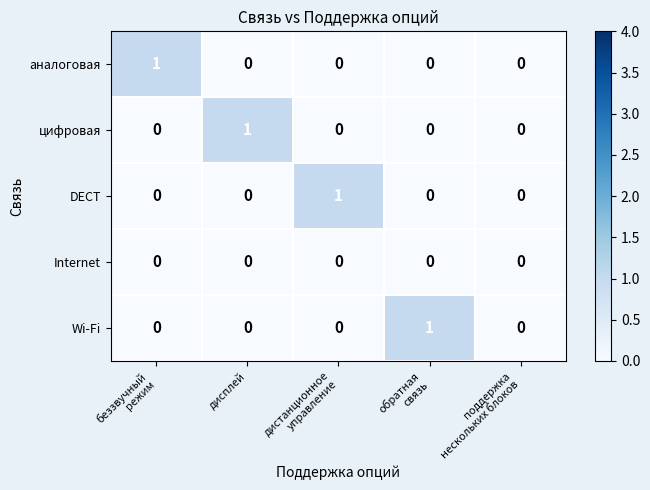

Reading left to right, list all the values displayed in this chart.

аналоговая: 1	0	0	0	0
цифровая: 0	1	0	0	0
DECT: 0	0	1	0	0
Internet: 0	0	0	0	0
Wi-Fi: 0	0	0	1	0